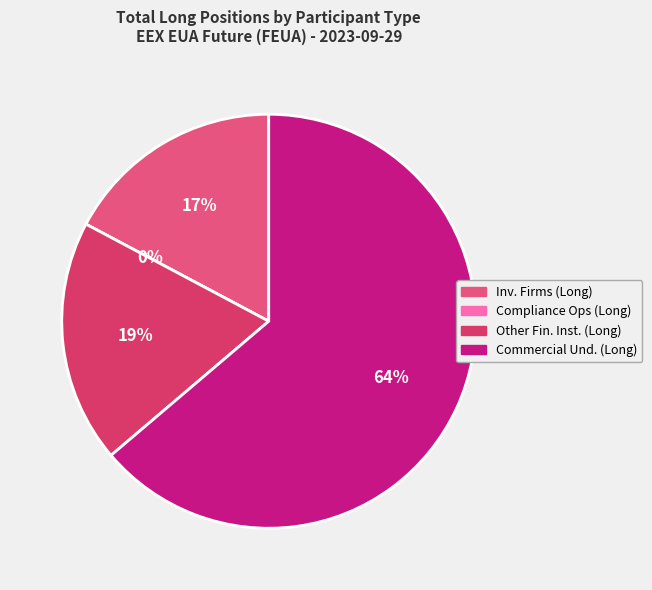

To the nearest percent, what percentage of the pie is Other Financial Institutions?

19%